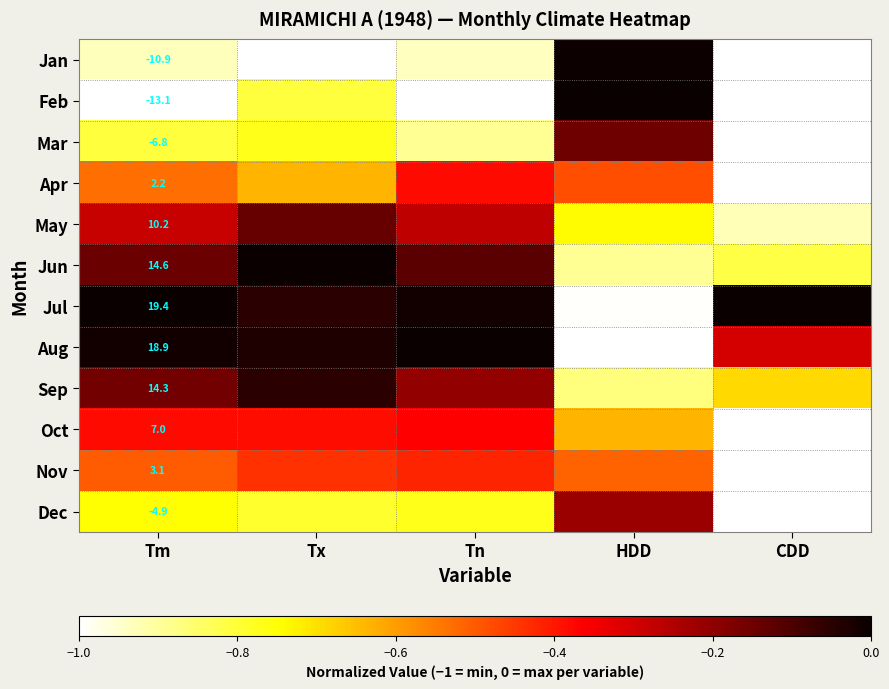

At Tm, list the series in order from largest to smallest.

Jul, Aug, Jun, Sep, May, Oct, Nov, Apr, Dec, Mar, Jan, Feb